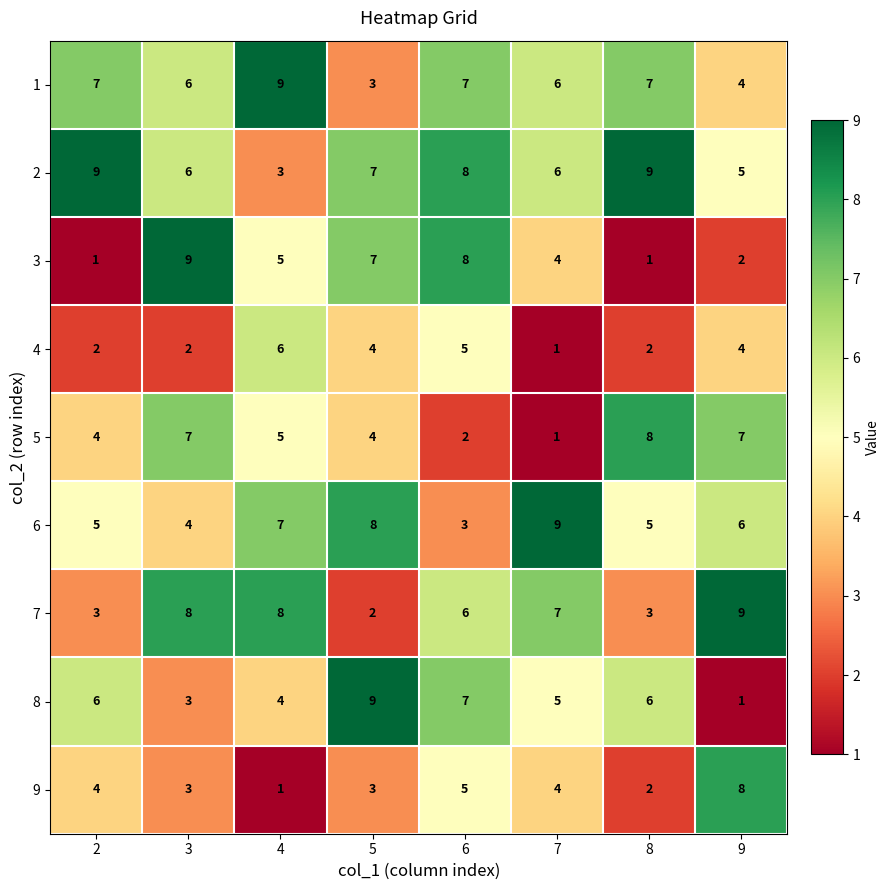

At which label does 6 reach its peak?

7